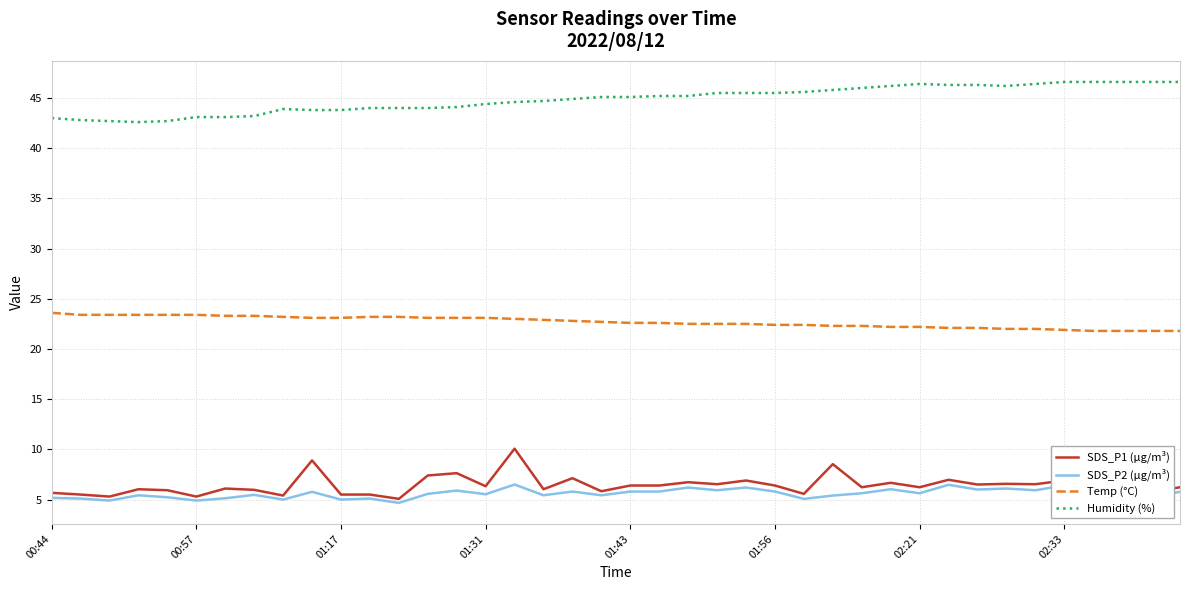

True or false: SDS_P1 (µg/m³) and Humidity (%) cross at least once.

False